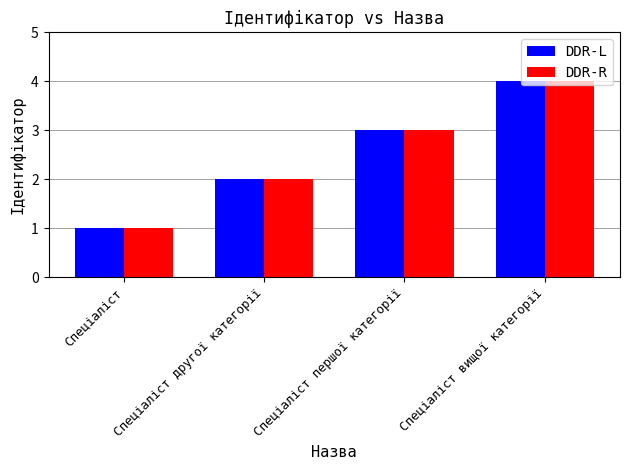

How many values in the DDR-L series are below 3?

2